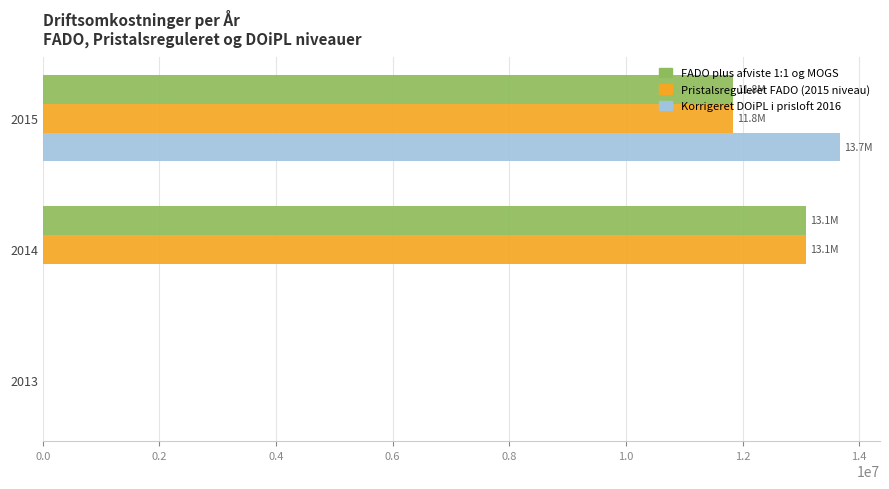

Is the value of FADO plus afviste 1:1 og MOGS at 2014 greater than the value of Korrigeret DOiPL i prisloft 2016 at 2013?

Yes